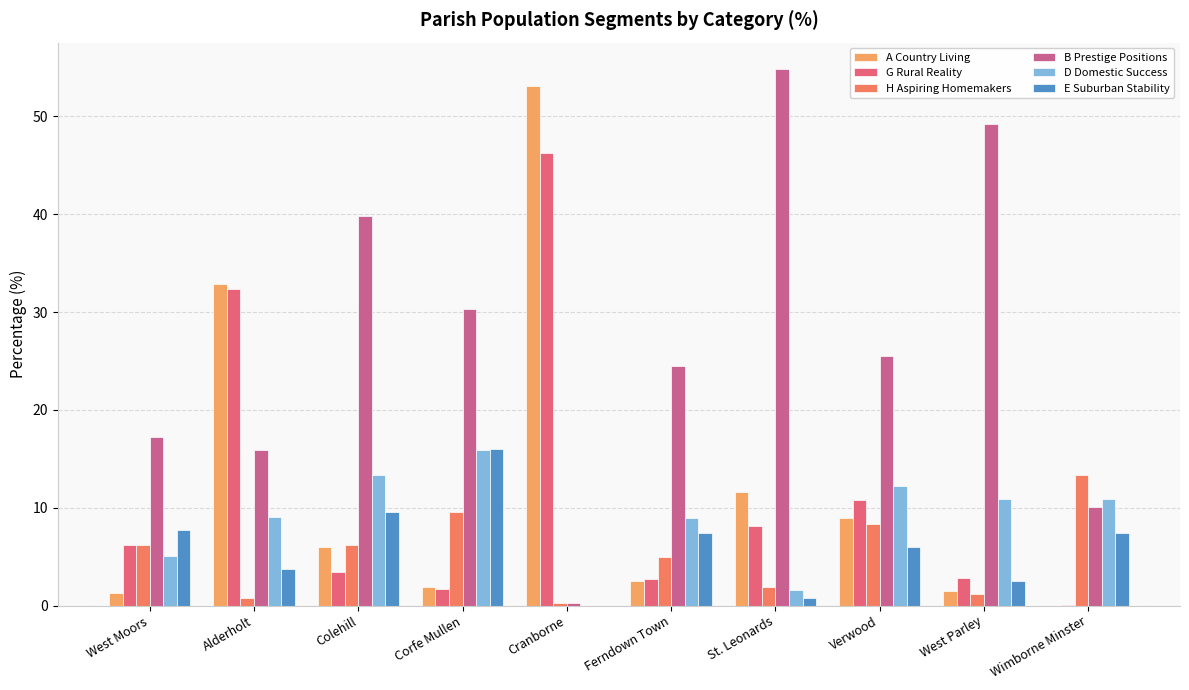

What is the sum of all E Suburban Stability values?

61.2